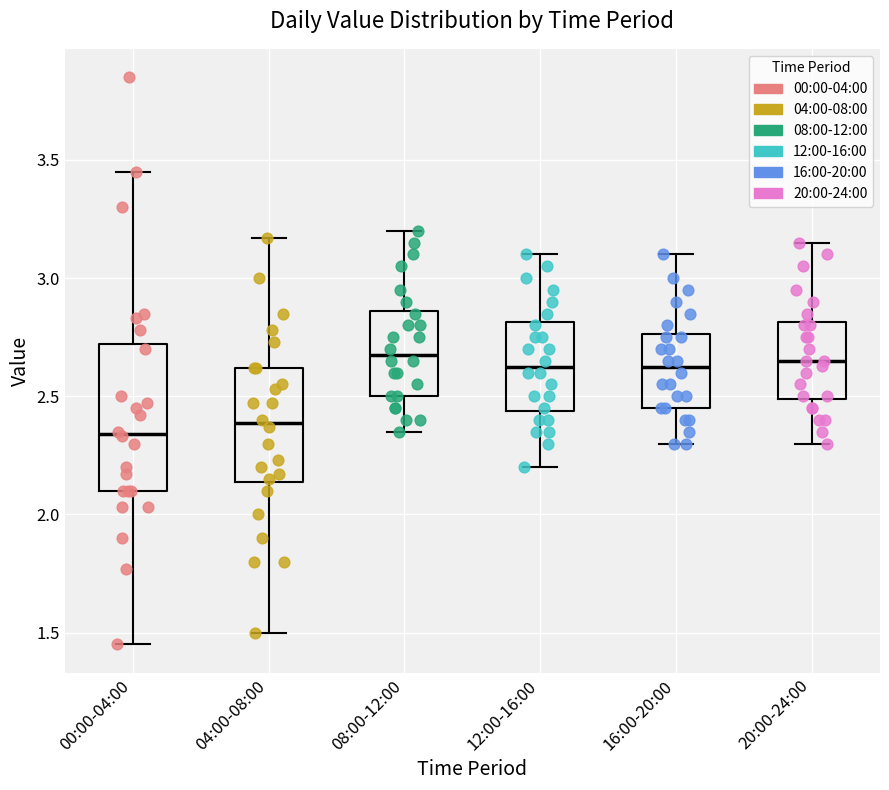

Reading left to right, read every box against the y-axis: the position of its median line, the range the box covers, and the ends of its whiskers. The values are not printed on the chart, so give them approximately, as read against the axis.

00:00-04:00: median 2.35, box 2.10 to 2.70, whiskers 1.45 to 3.45
04:00-08:00: median 2.40, box 2.15 to 2.60, whiskers 1.50 to 3.15
08:00-12:00: median 2.70, box 2.50 to 2.85, whiskers 2.35 to 3.20
12:00-16:00: median 2.65, box 2.45 to 2.80, whiskers 2.20 to 3.10
16:00-20:00: median 2.65, box 2.45 to 2.75, whiskers 2.30 to 3.10
20:00-24:00: median 2.65, box 2.50 to 2.80, whiskers 2.30 to 3.15